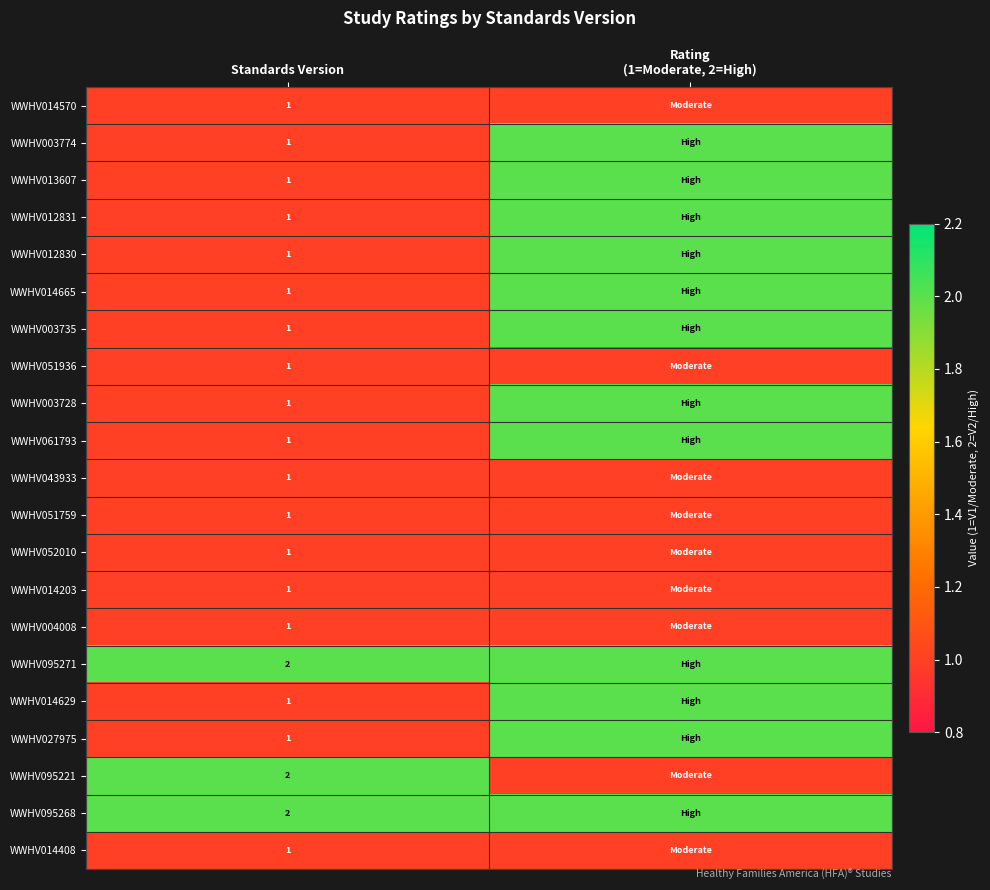

True or false: WWHV051936 has a value of 1 at Standards Version.

True